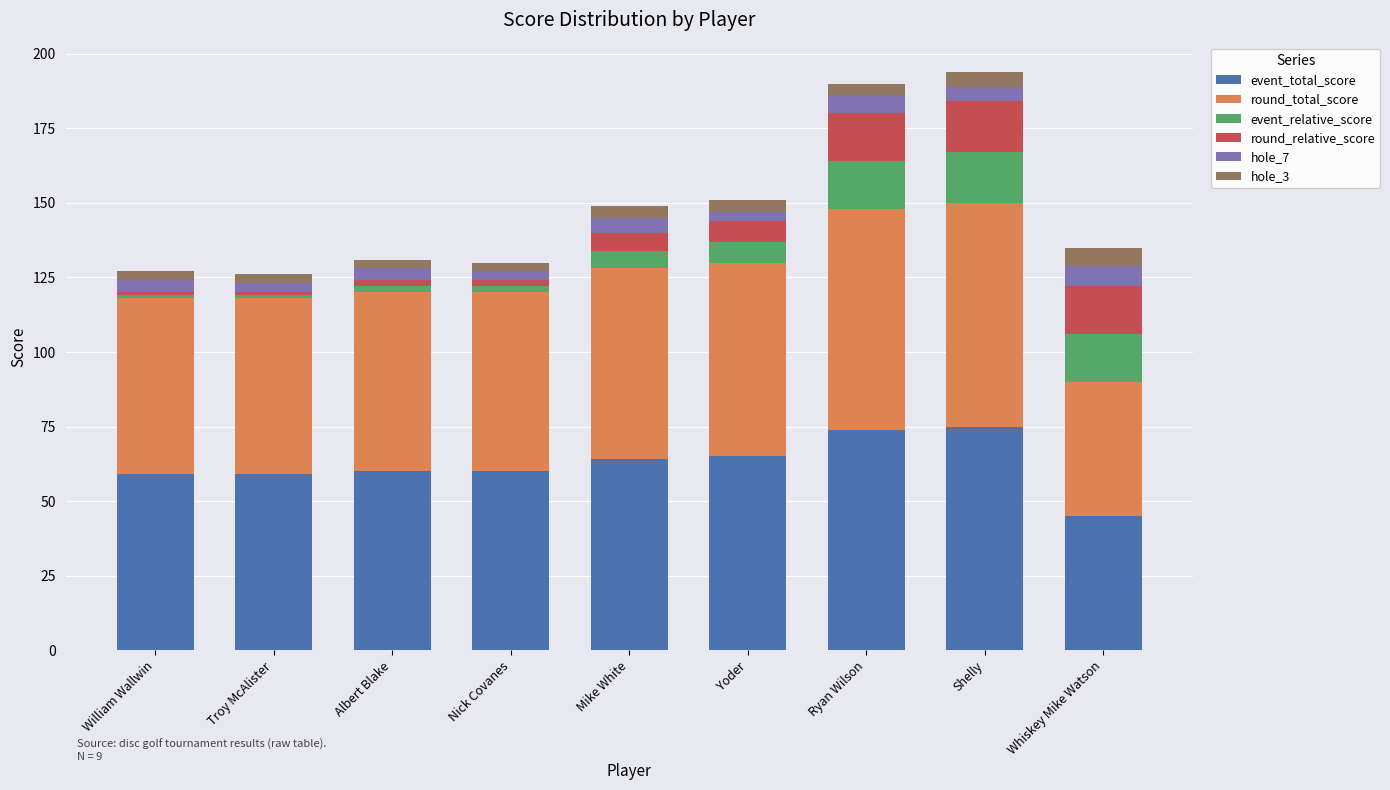

Which category has the lowest value in the event_total_score series?

Whiskey Mike Watson